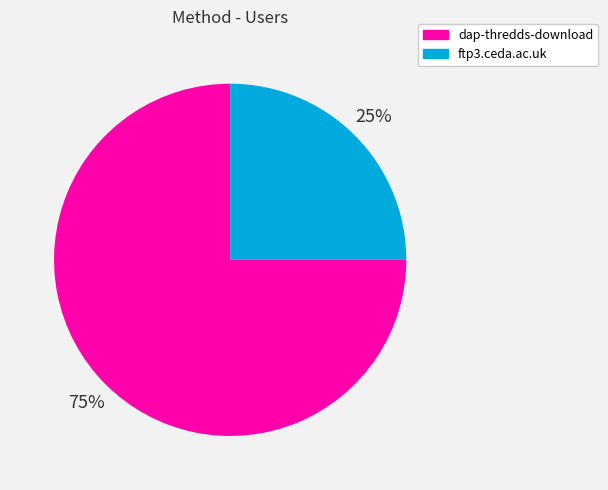

True or false: dap-thredds-download accounts for 90% of the total.

False